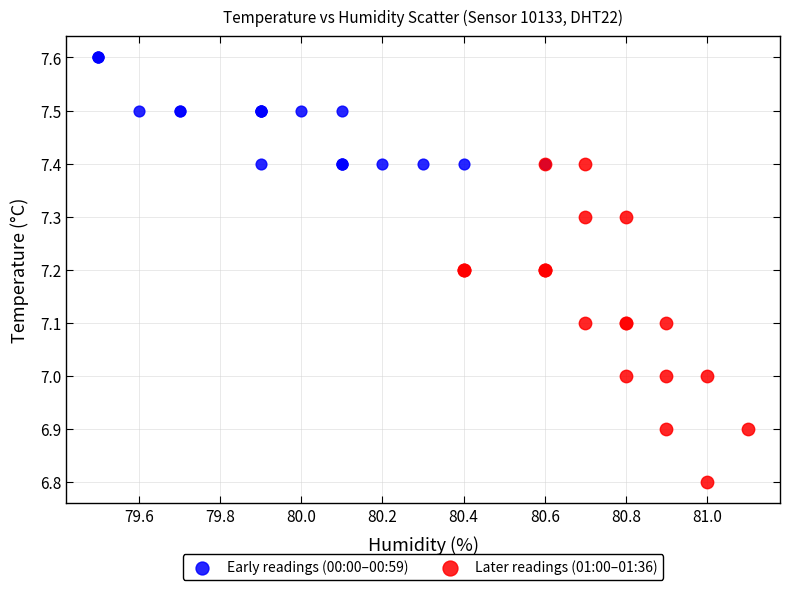

Which series has the largest Y range (max minus min)?

Later readings (01:00–01:36)